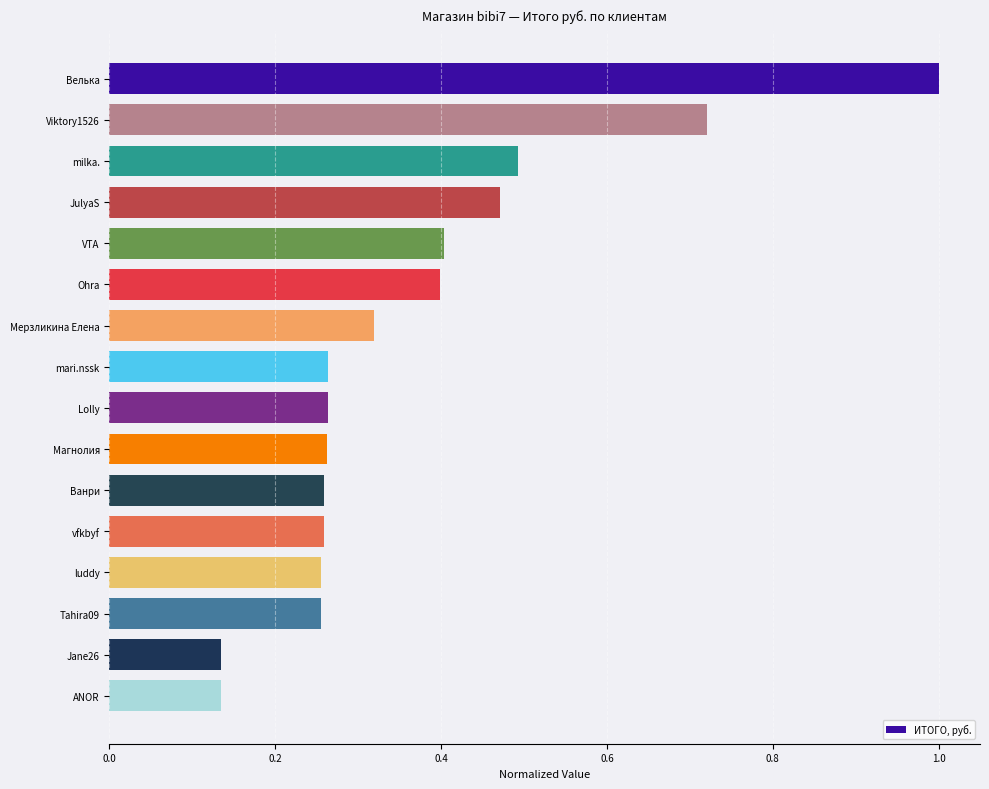

How many values are between 0 and 1?

16